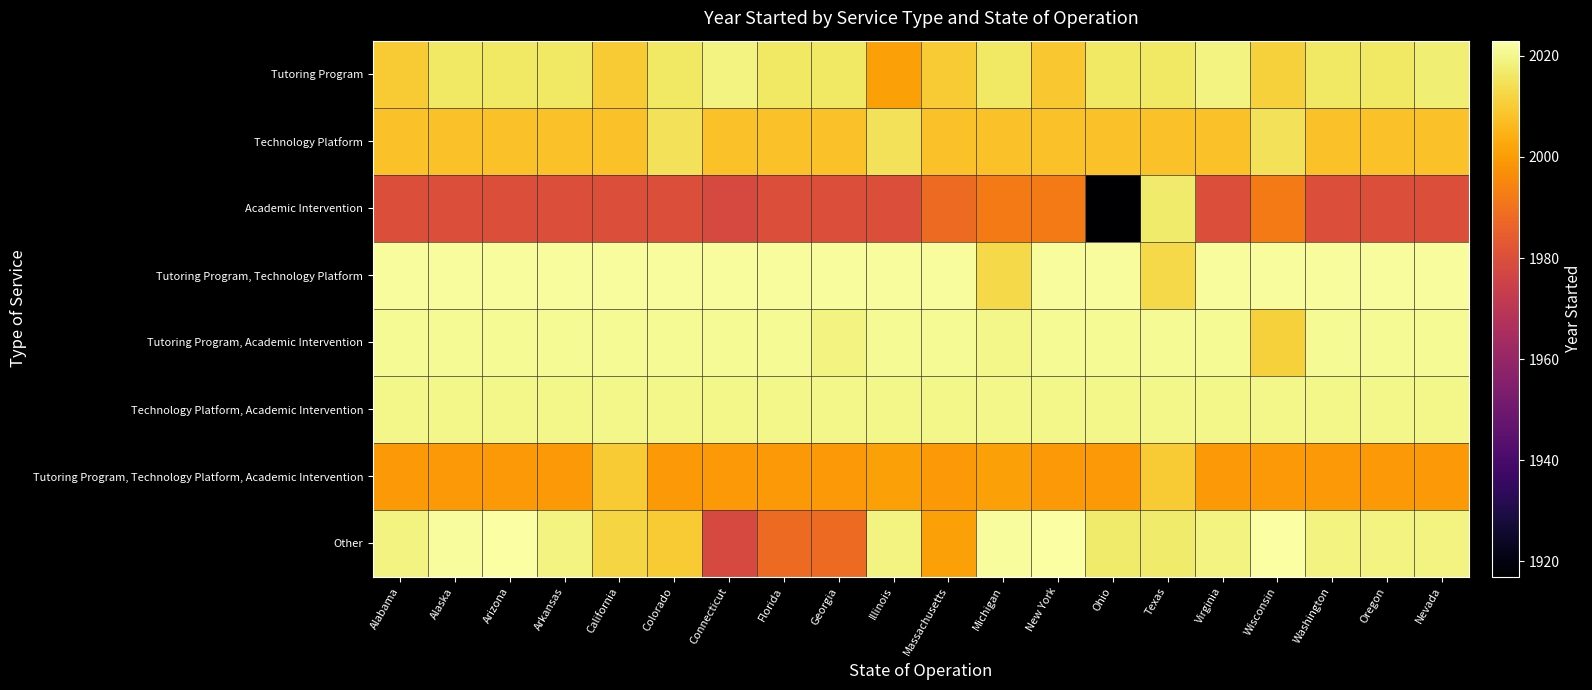

Rank the series by their maximum value, from highest to lowest.

Other, Tutoring Program, Technology Platform, Tutoring Program, Academic Intervention, Technology Platform, Academic Intervention, Tutoring Program, Academic Intervention, Technology Platform, Tutoring Program, Technology Platform, Academic Intervention